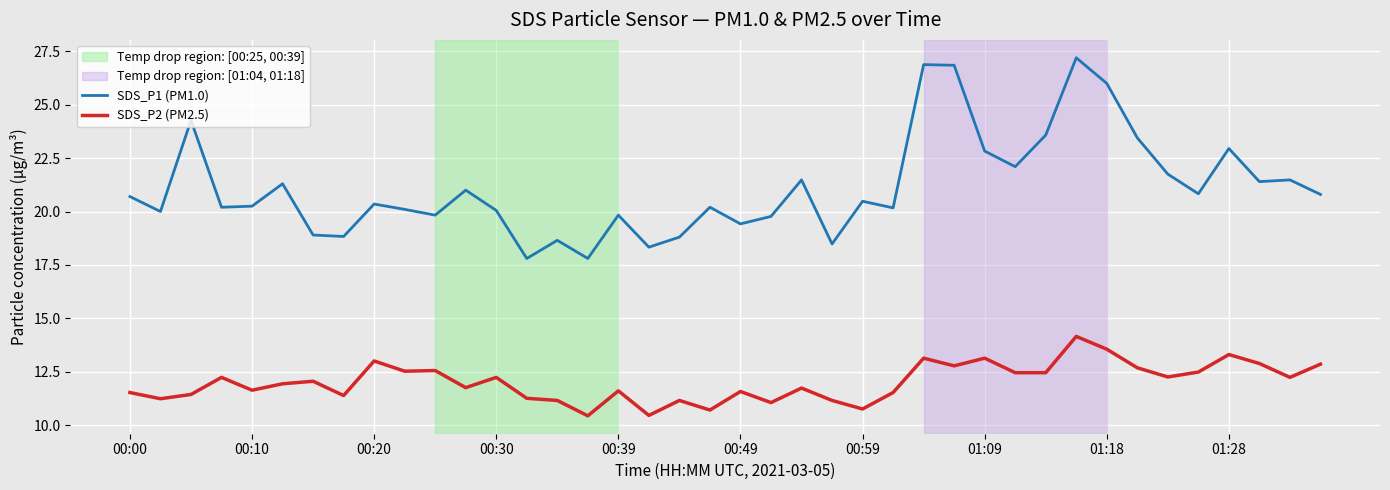

Which series has the largest total across all categories?

SDS_P1 (PM1.0)